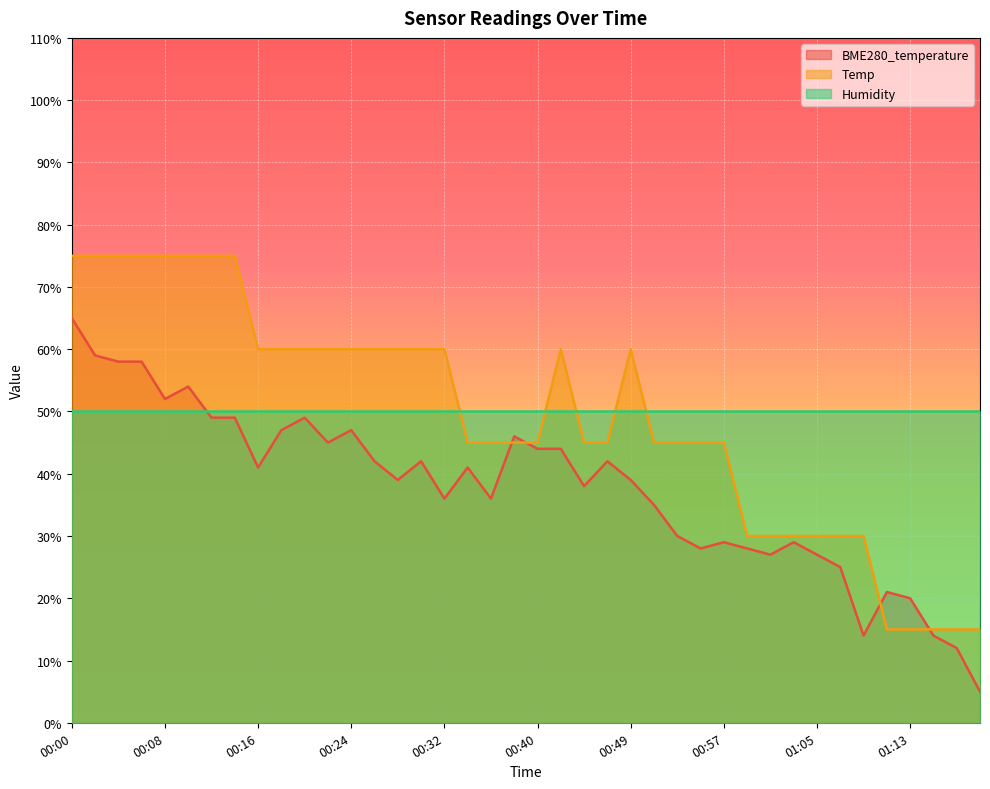

Which series changed the most between 00:24 and 01:09?

BME280_temperature